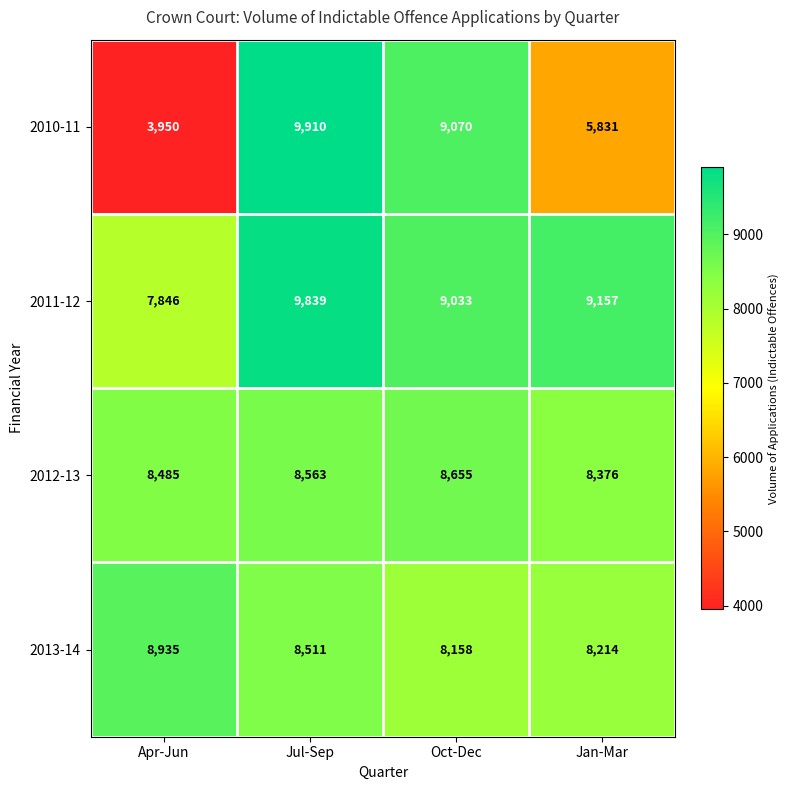

What is the sum of all 2011-12 values?

35875